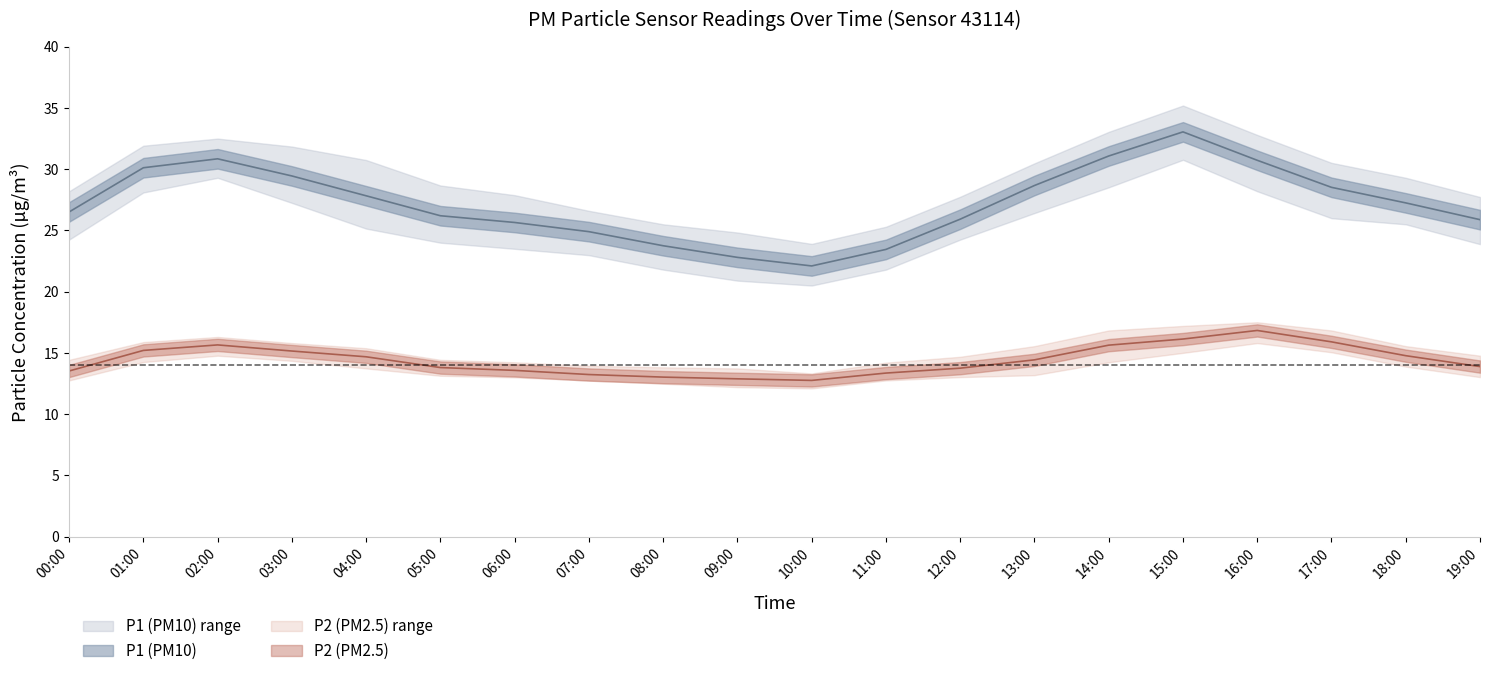

The P1_upper series shows 15.1 at 16:00. True or false?

False